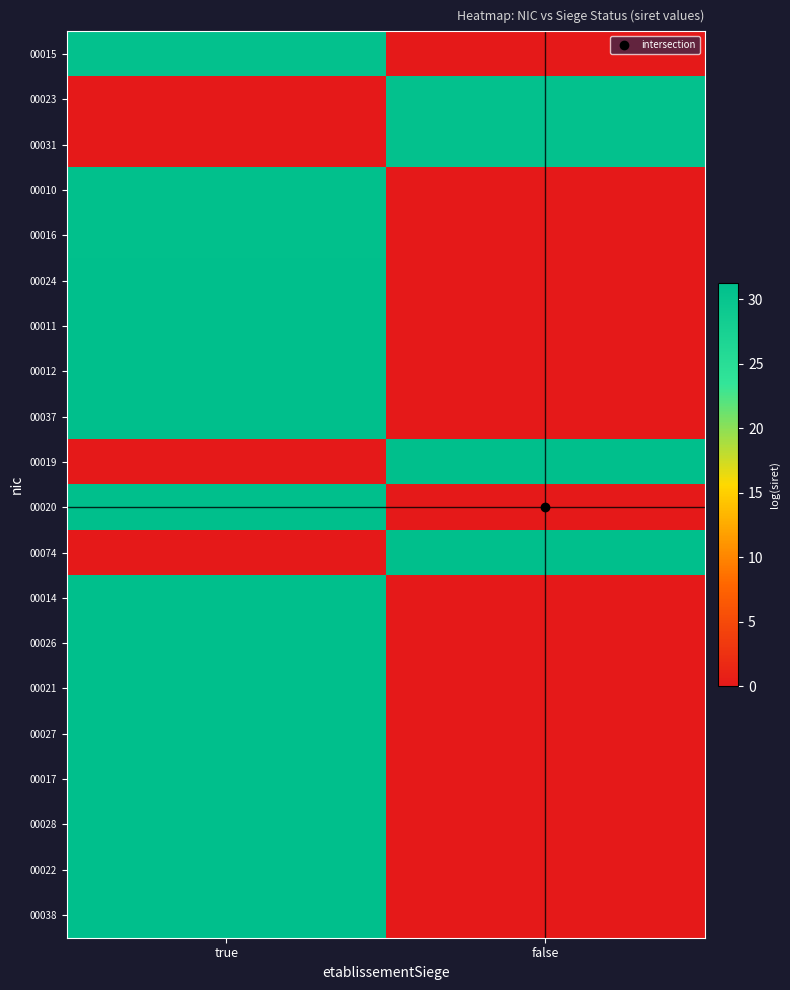

Count the number of data series in this chart.

20